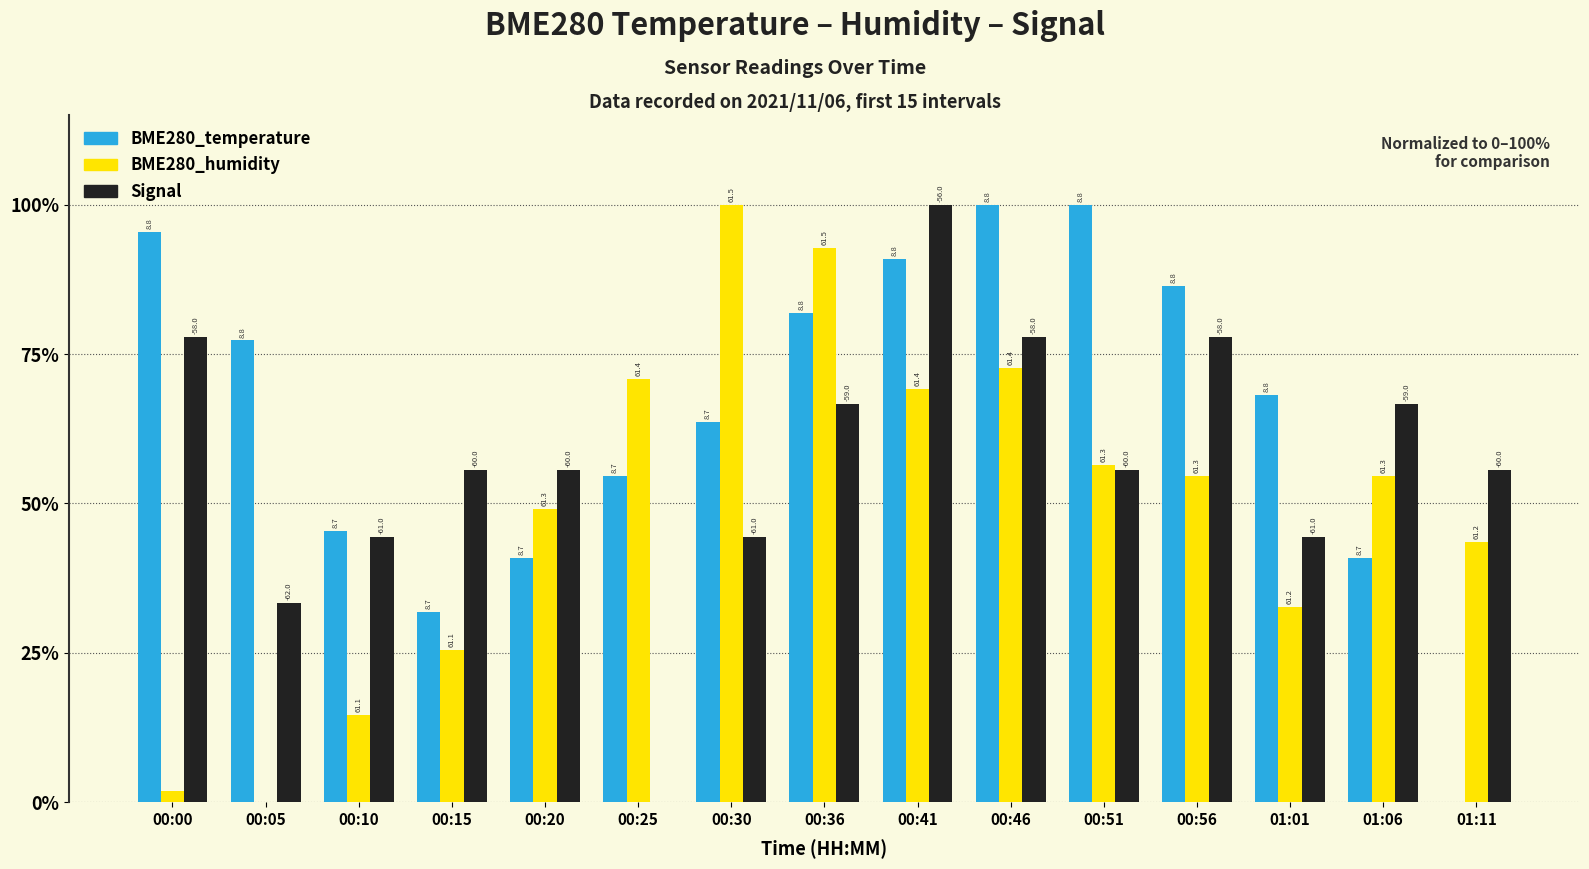

What is the sum of all Signal values?

855.6